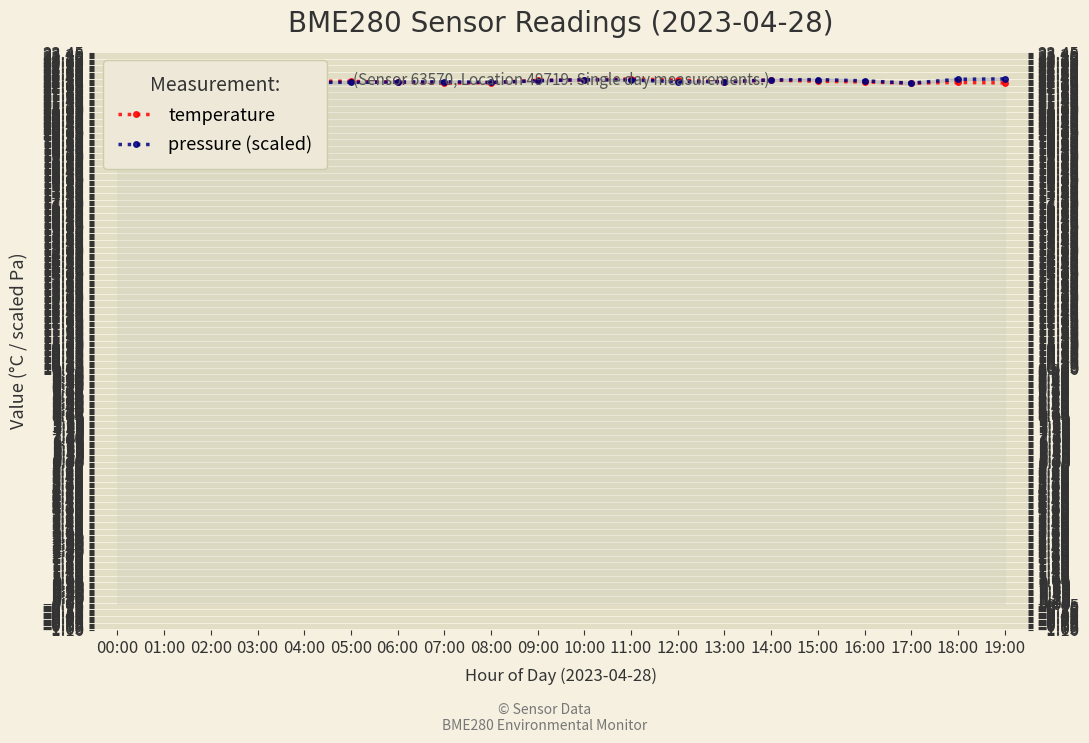

What are all the series names shown in the legend?

temperature, pressure (scaled)